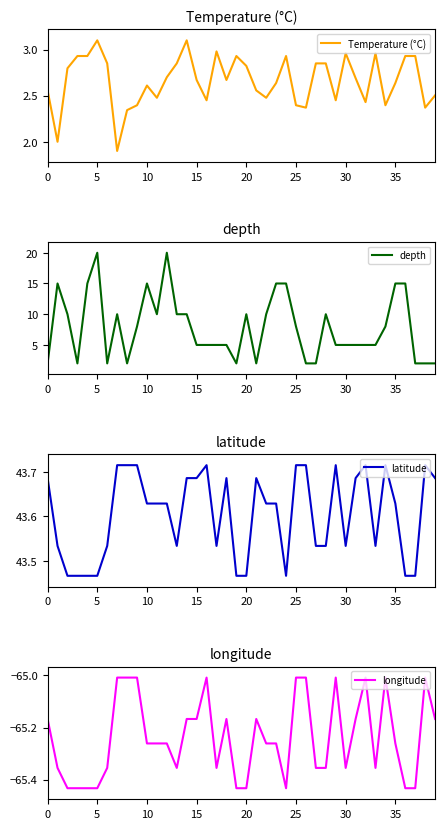

What is the label of the 22nd point from the right?

18